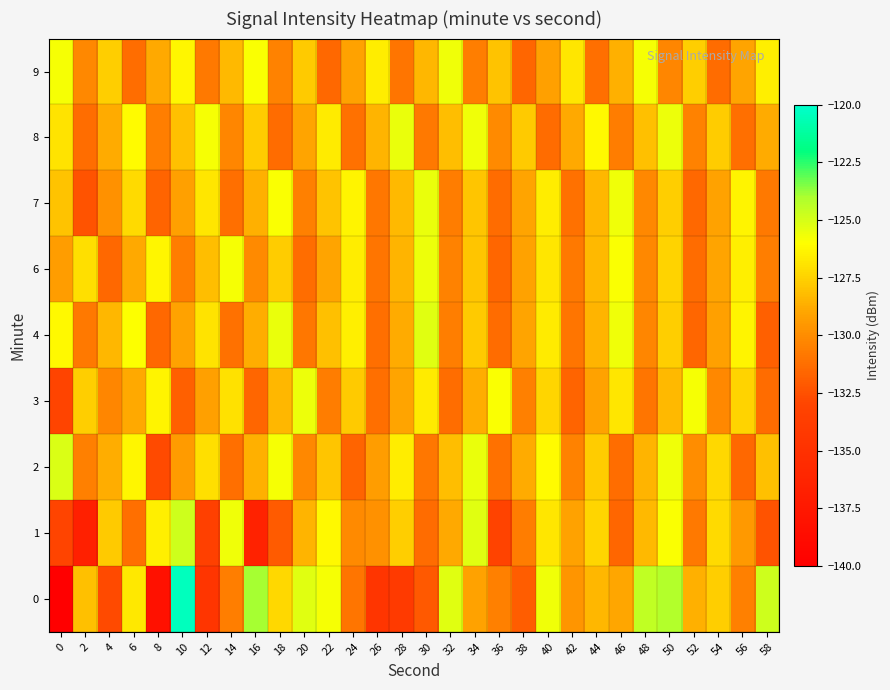

What is the total value across all series at 8?

-1173.0